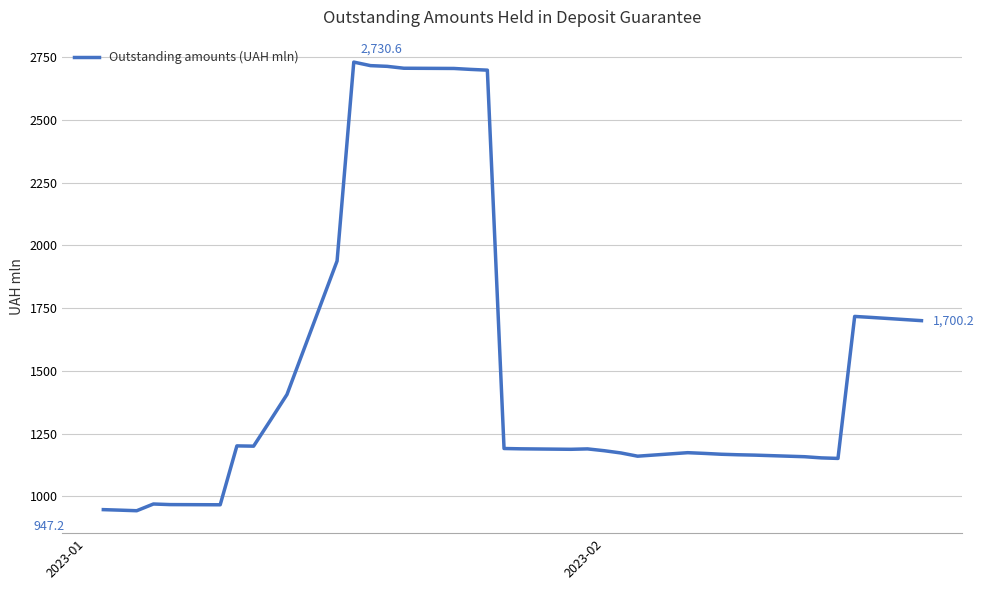

What is the sum of all values?

54467.4